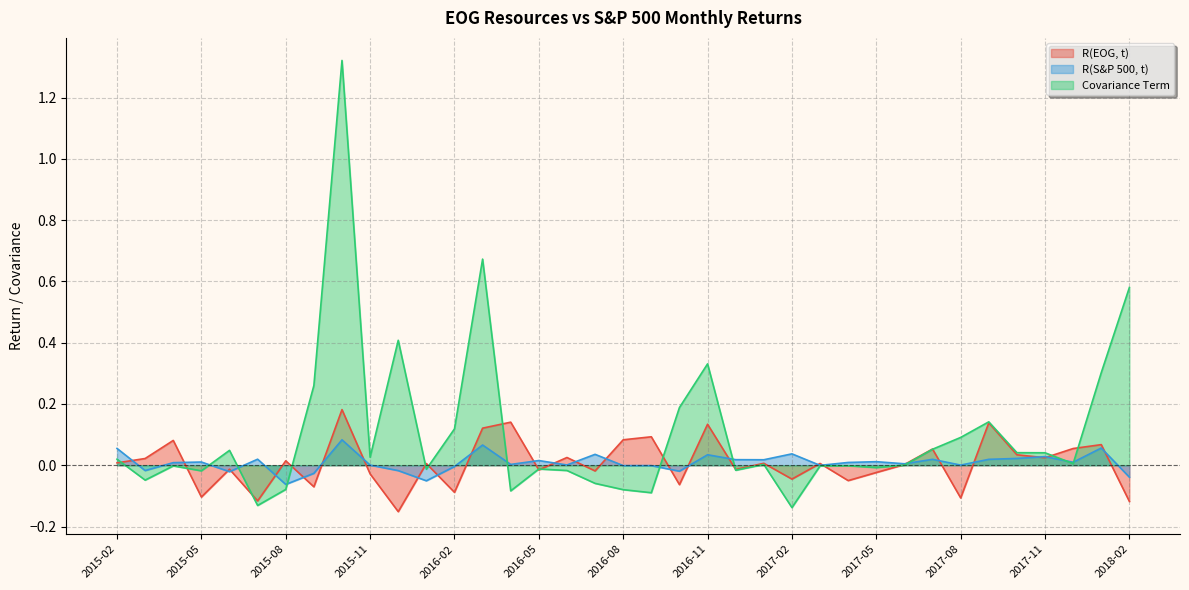

What is the label of the 20th point from the right?

2016-07